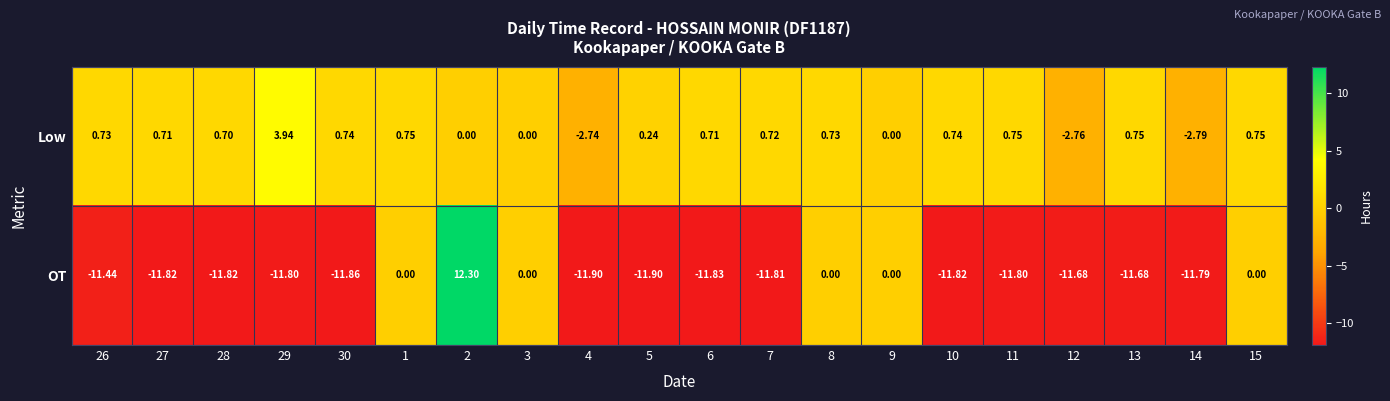

Which series has the widest spread of values?

OT